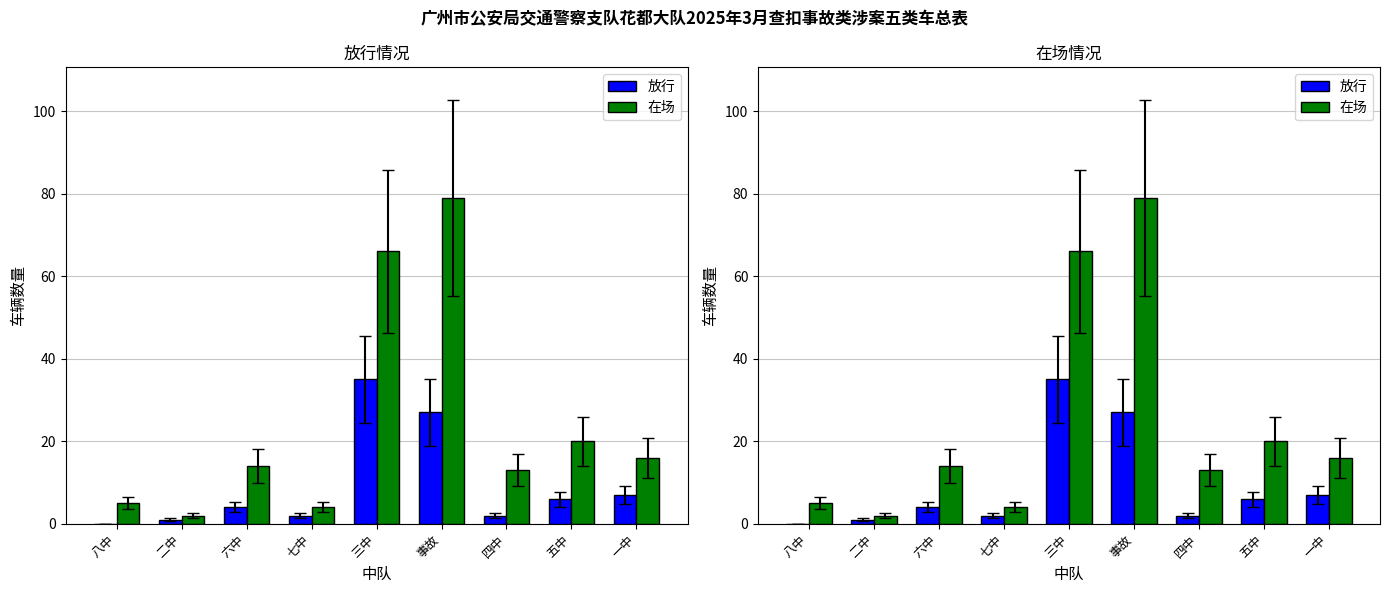

Between 事故 and 五中, which series saw the biggest shift?

在场